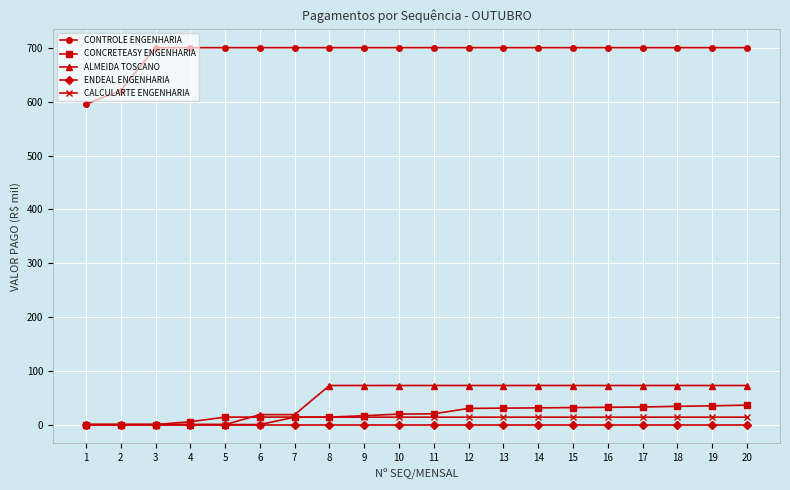

The CONCRETEASY ENGENHARIA series shows 32.7 at 17. True or false?

True